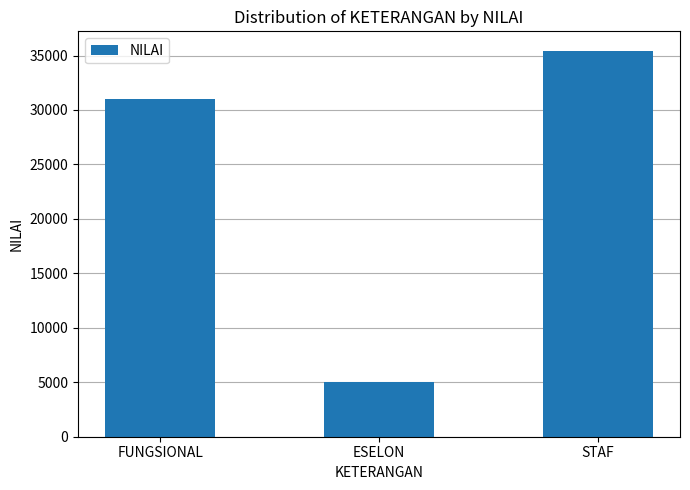

What is the minimum value shown in the chart?

5037